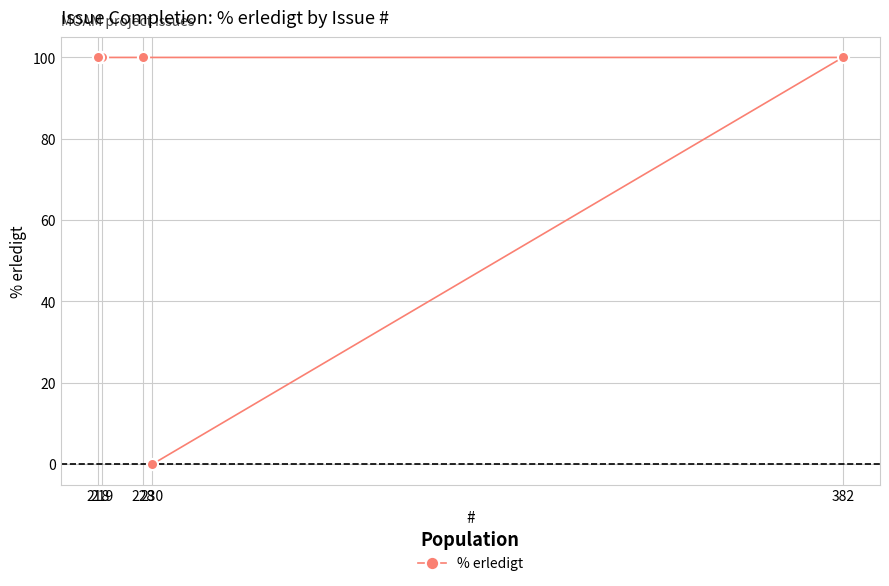

Rank the categories by value from lowest to highest.

230, 382, 228, 219, 218